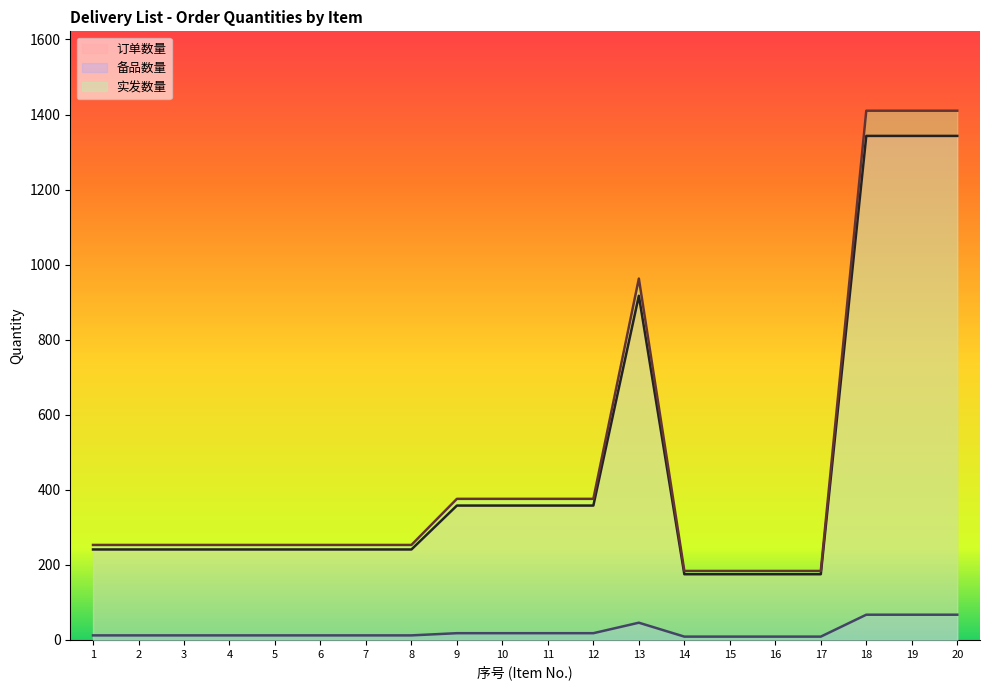

True or false: 订单数量 has a value of 100.6 at 14.

False